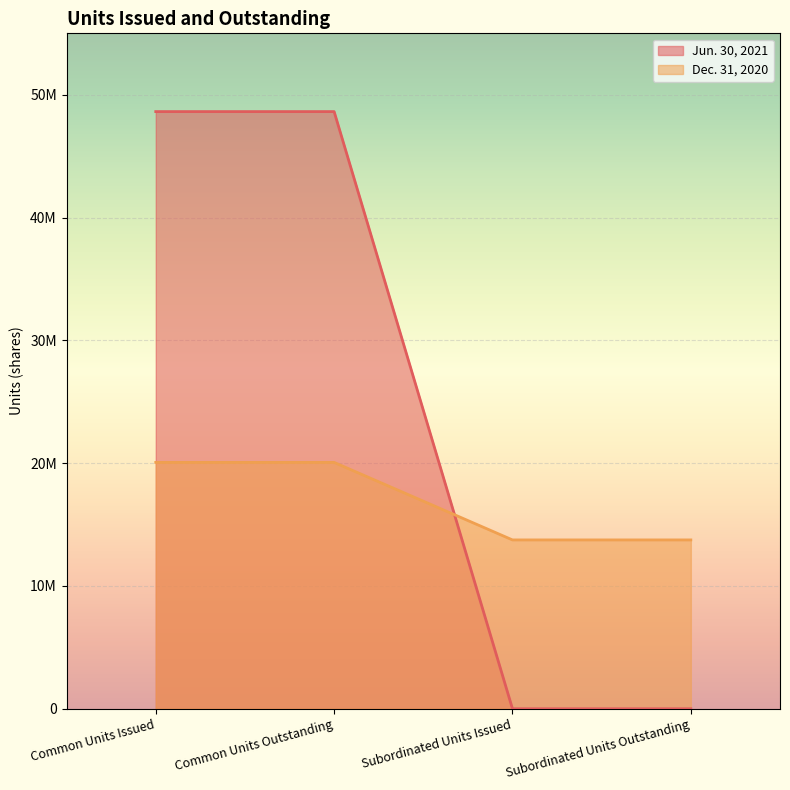

Is the value of Jun. 30, 2021 at Subordinated Units Issued greater than the value of Dec. 31, 2020 at Subordinated Units Outstanding?

No